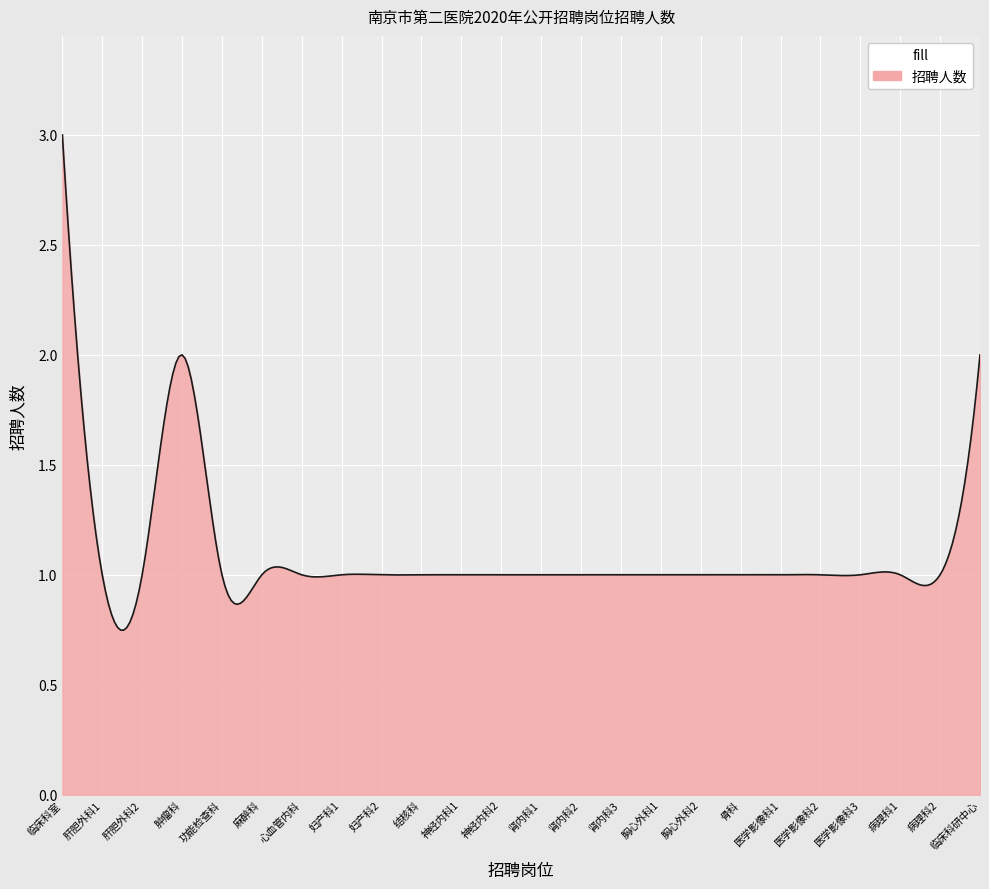

What is the greatest value displayed?

3.0